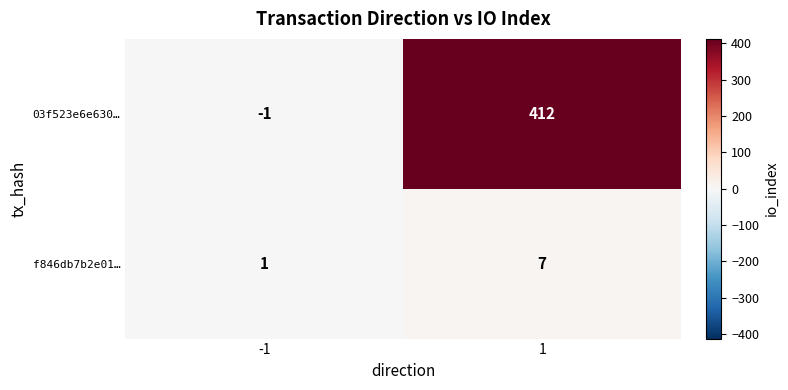

List the series in order of their peak value, lowest first.

f846db7b2e01…, 03f523e6e630…